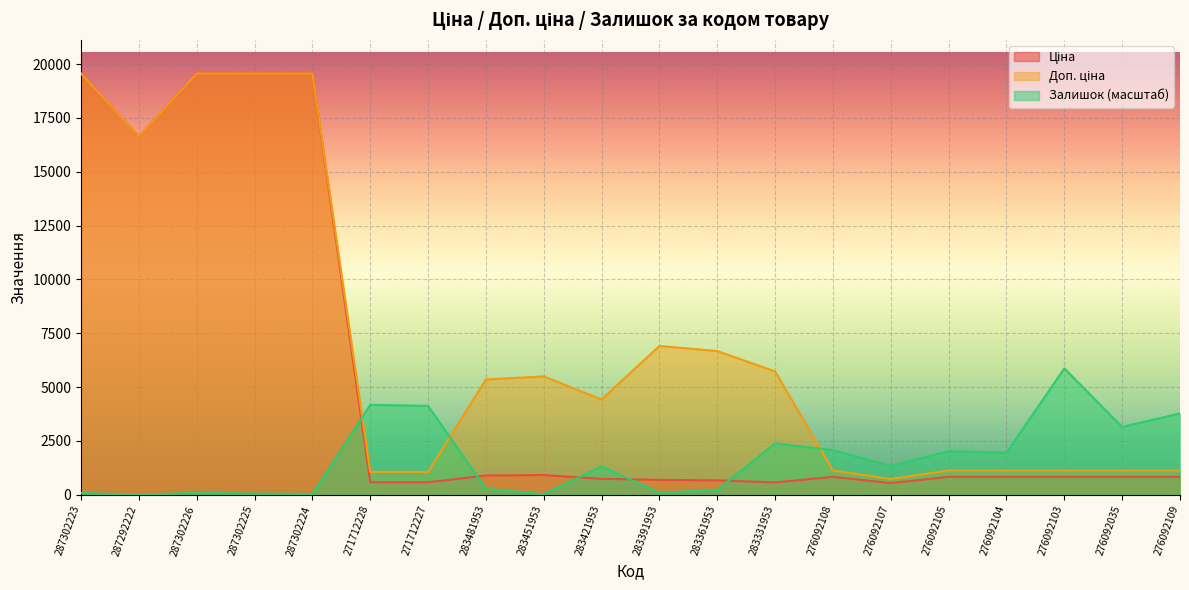

Rank the categories by Ціна value from lowest to highest.

276092107, 283331953, 271712228, 271712227, 283361953, 283391953, 283421953, 276092108, 276092105, 276092104, 276092103, 276092035, 276092109, 283481953, 283451953, 287292222, 287302223, 287302226, 287302225, 287302224